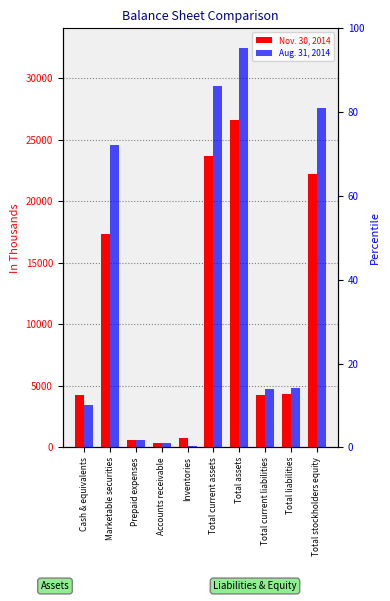

Between Total current assets and Prepaid expenses, which is larger?

Total current assets